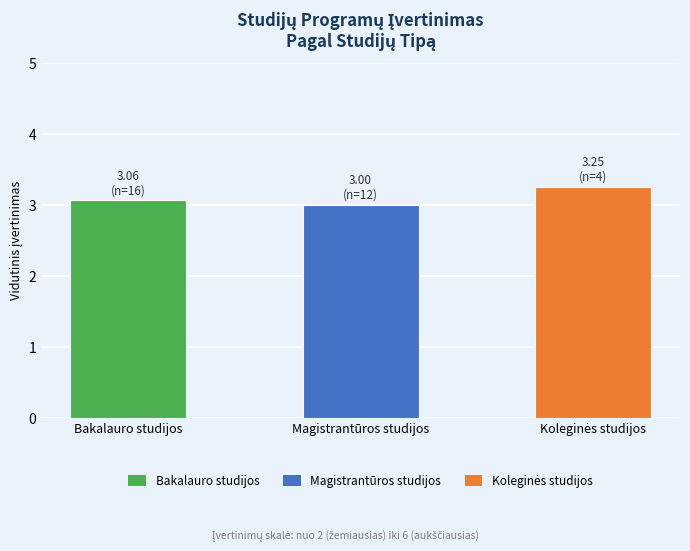

What is the label of the 2nd bar from the right?

Magistrantūros studijos